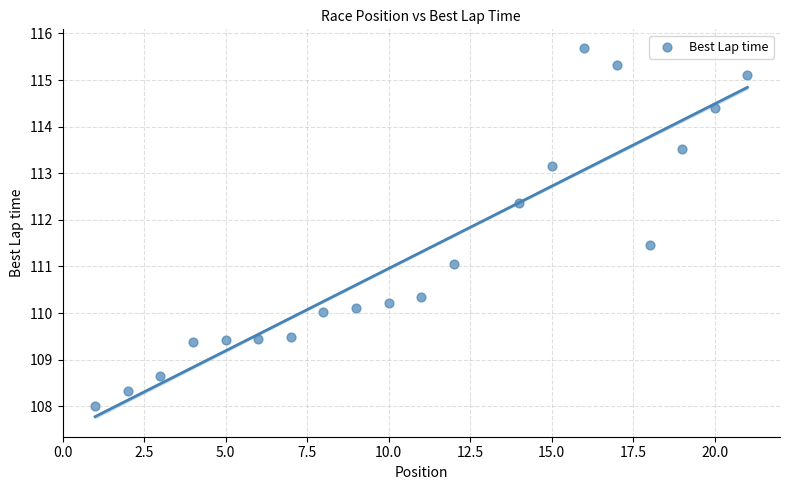

What is the range of X values (max minus min)?

20.0